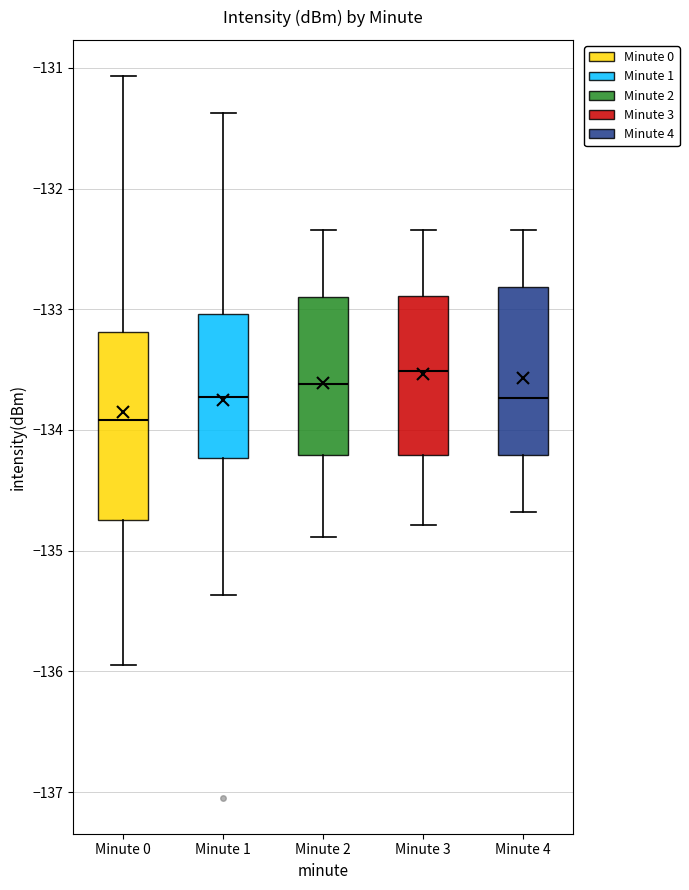

Which box is the tallest, from its lower edge to its upper edge?

Minute 0